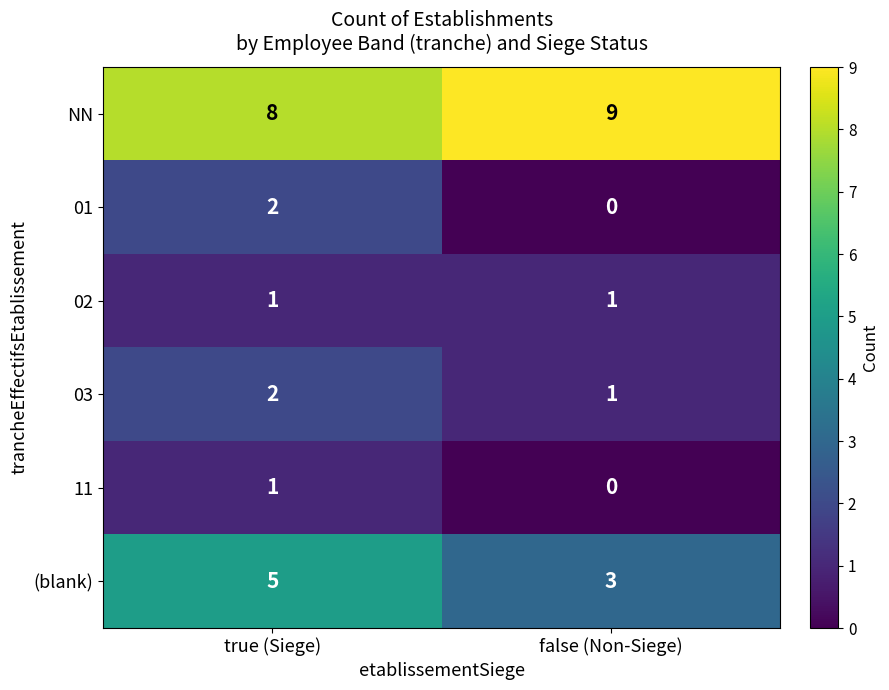

The 01 series shows 2 at true (Siege). True or false?

True